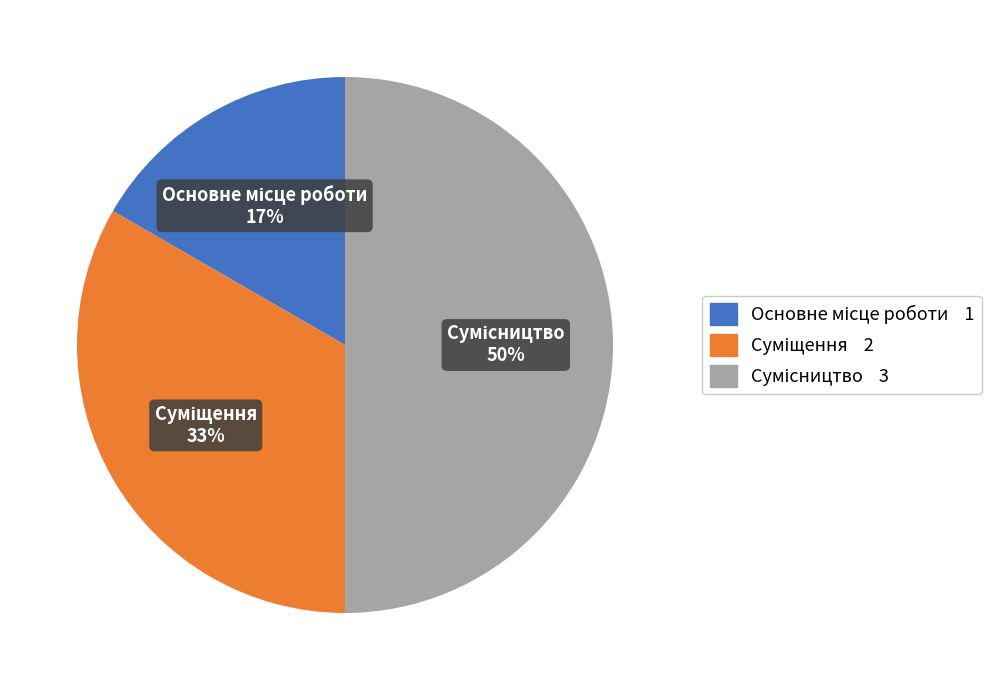

To the nearest percent, what is the average slice percentage?

33%